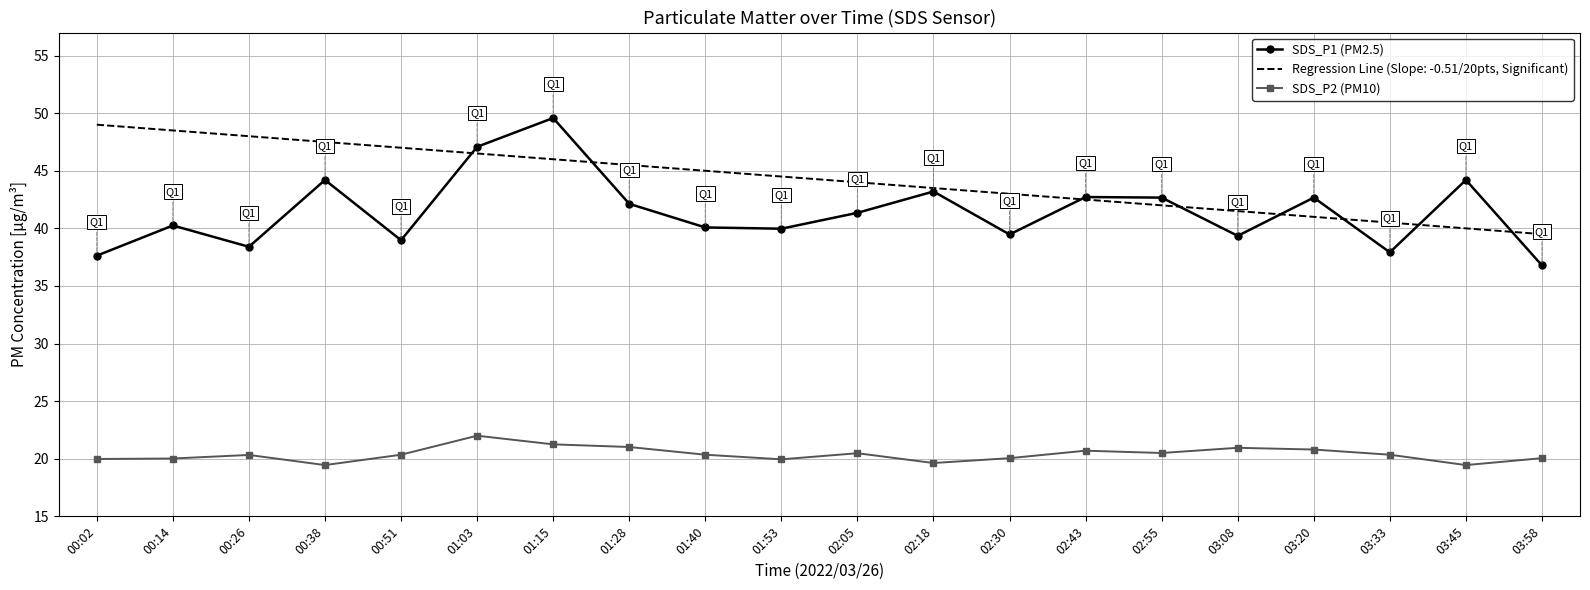

Which series has the widest spread of values?

SDS_P1 (PM2.5)